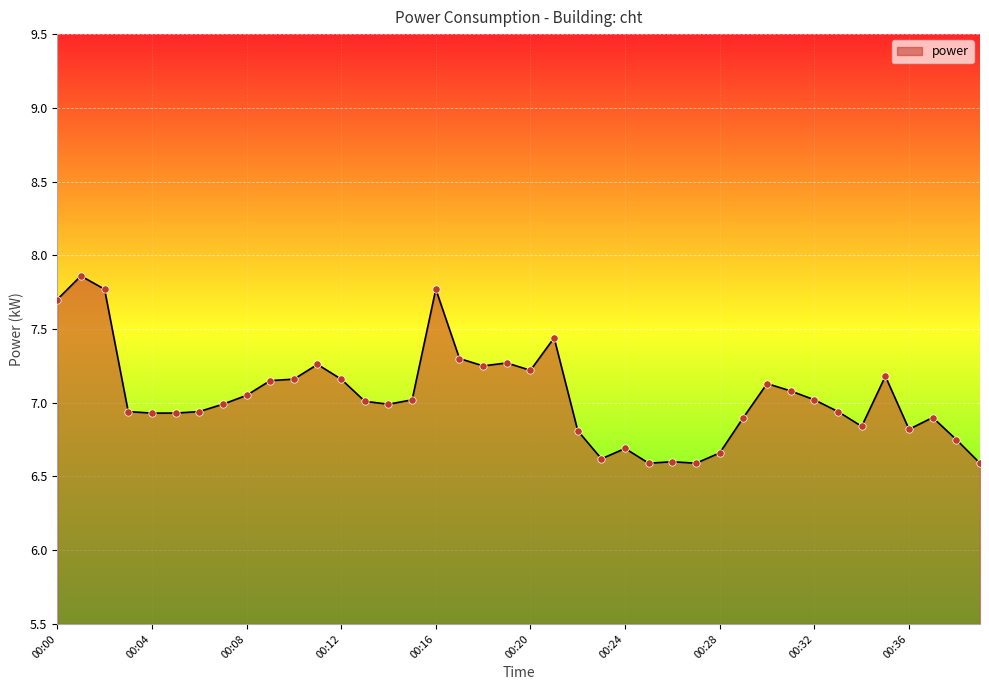

What is the difference between the maximum and minimum values?

1.3